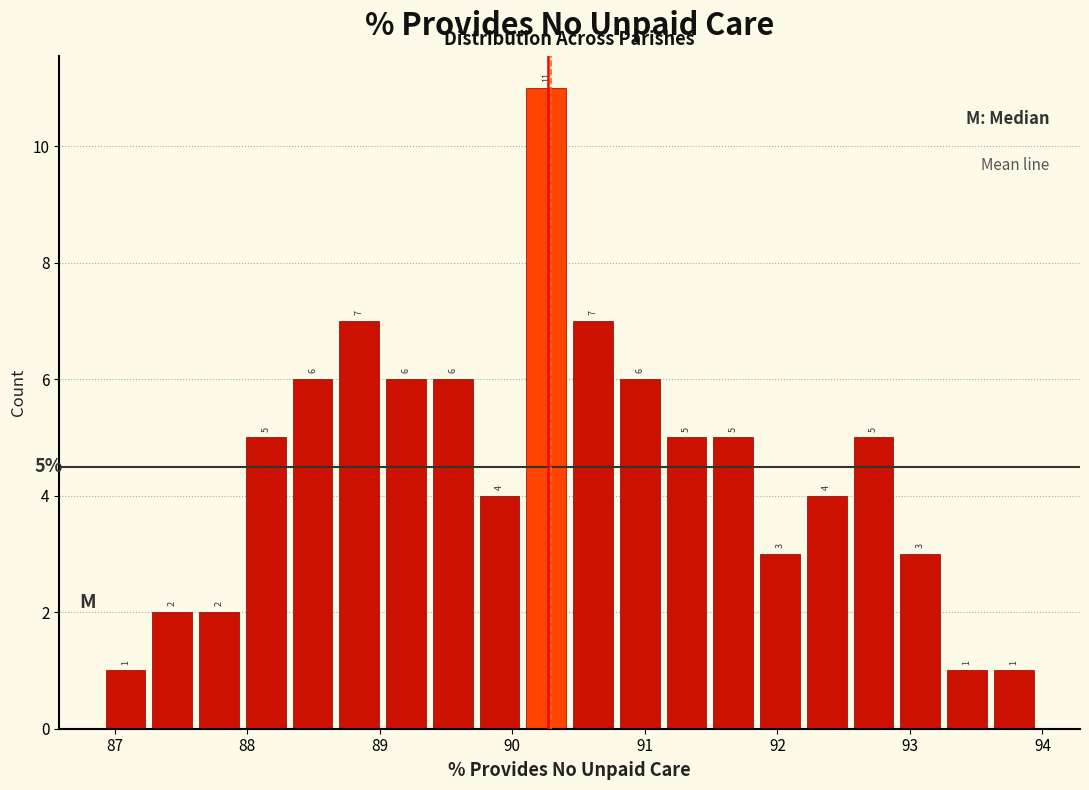

Read against the x-axis, roughly where is the centre of the tallest bar?

90.3